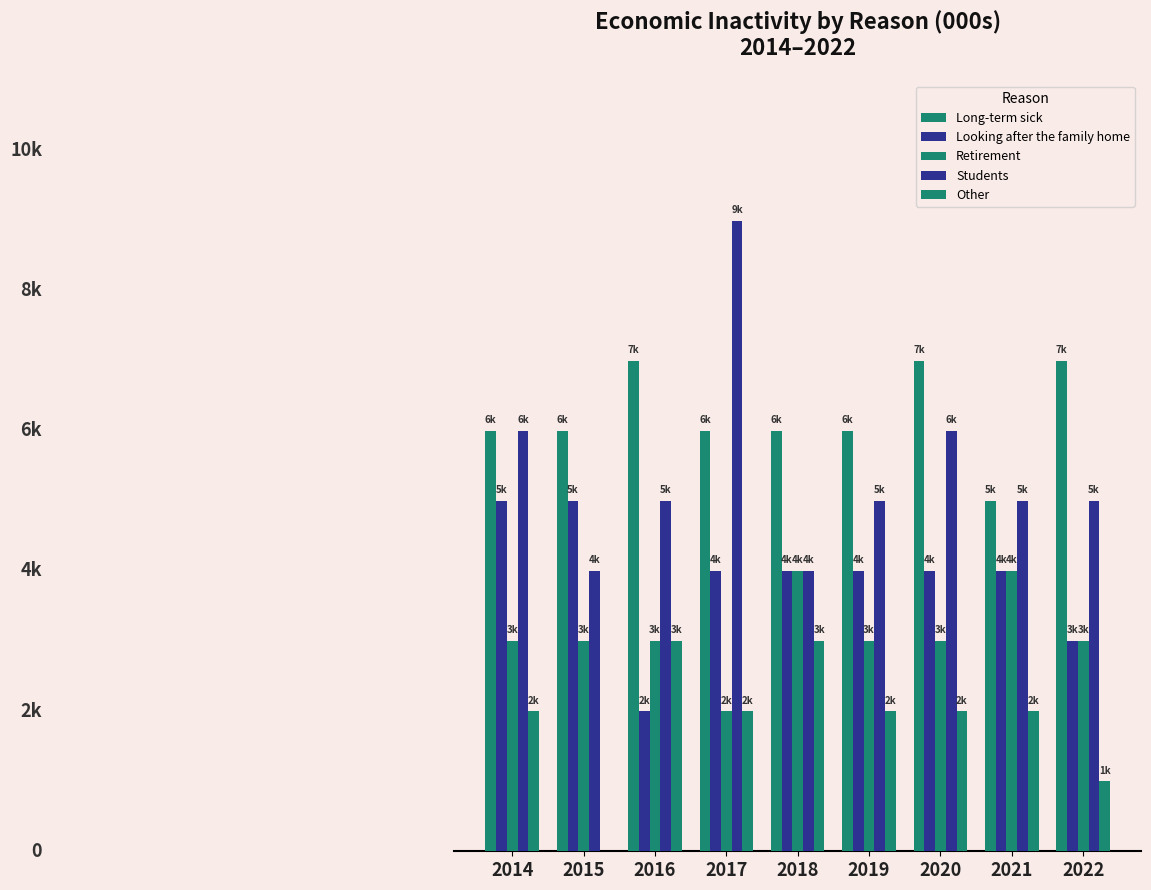

Rank the series by their maximum value, from lowest to highest.

Other, Retirement, Looking after the family home, Long-term sick, Students